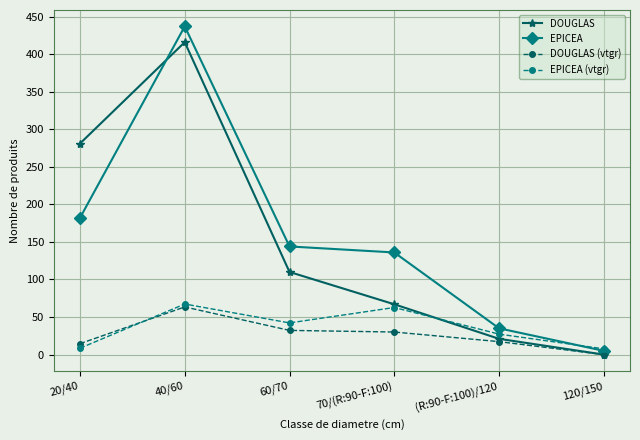

What is the spread (max minus min) of values at 20/40?

272.5